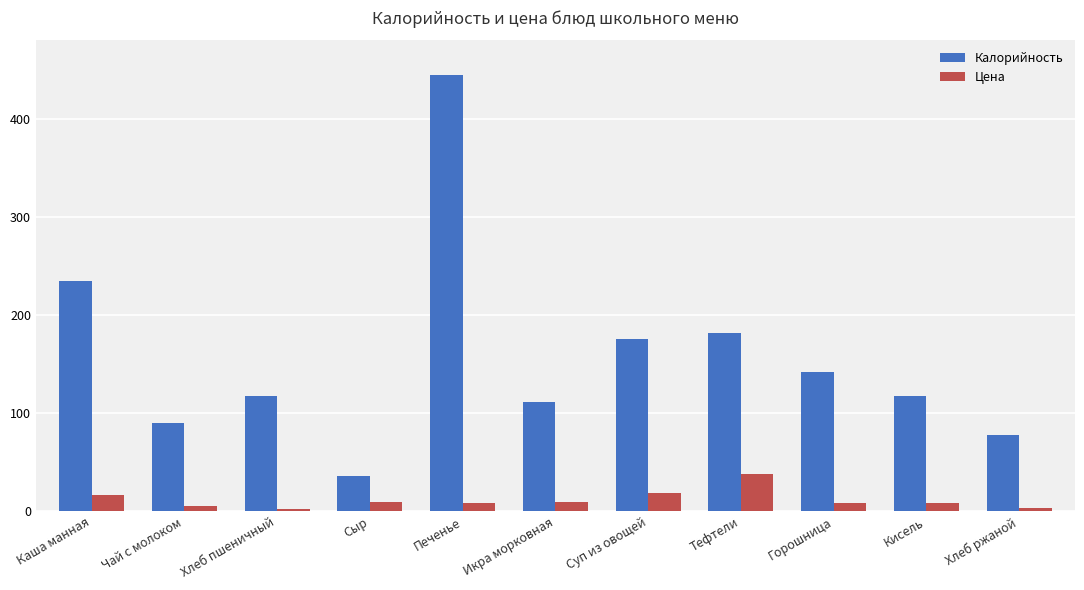

Are the bars horizontal?

No